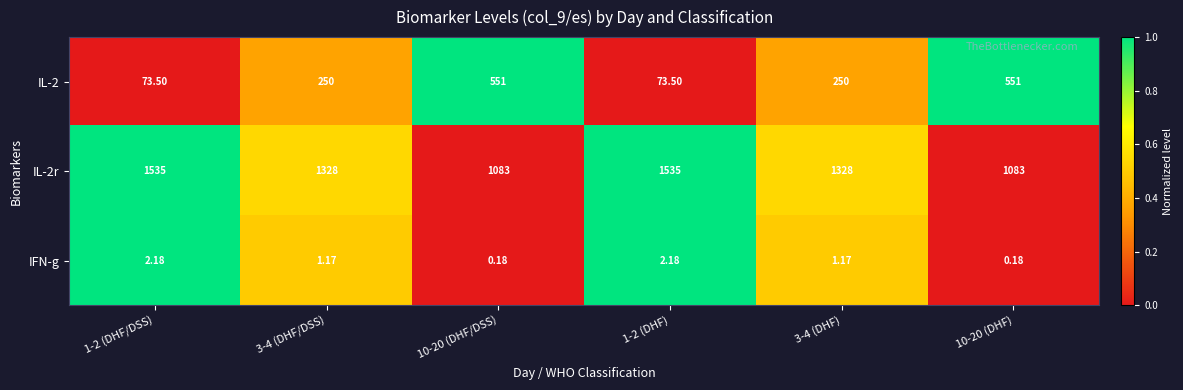

Is the value of IFN-g at 1-2 (DHF) greater than the value of IL-2 at 1-2 (DHF/DSS)?

No